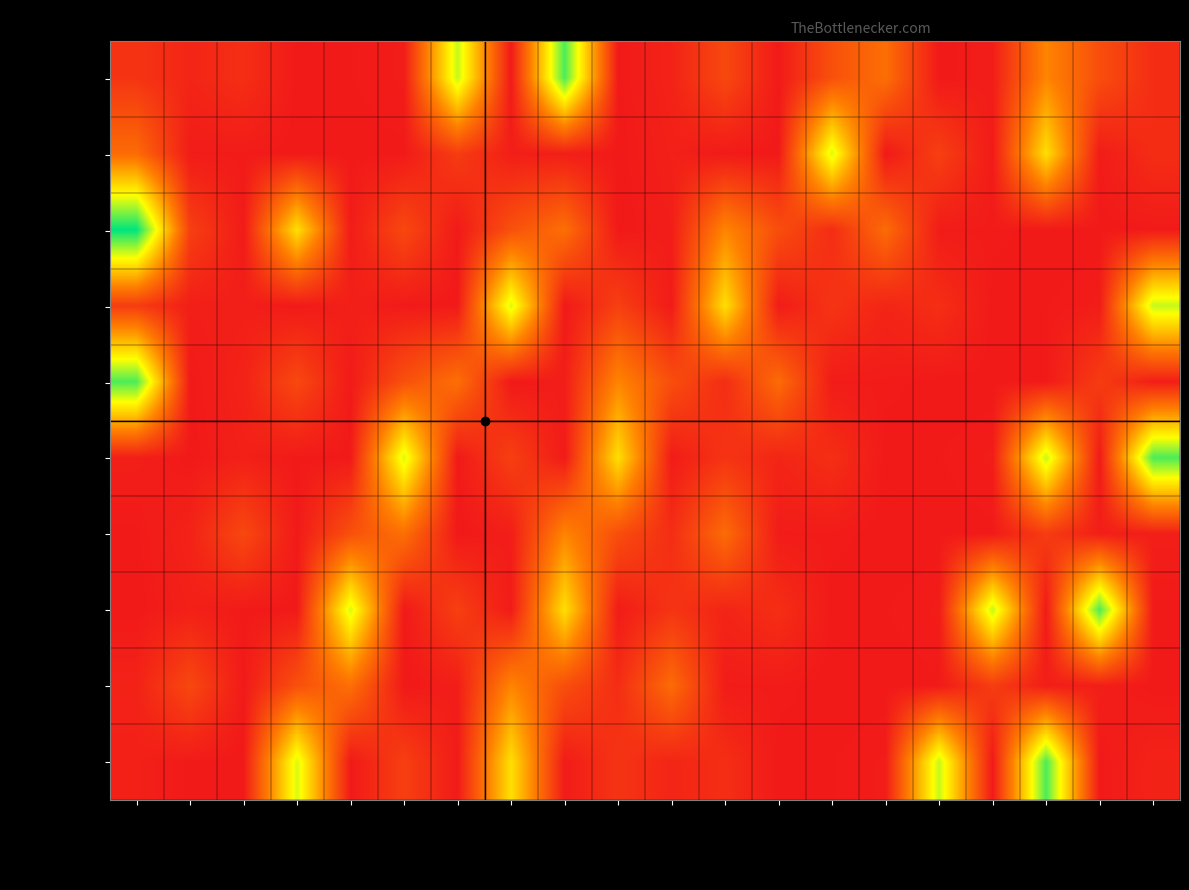

Which series has the largest total across all categories?

KL-16